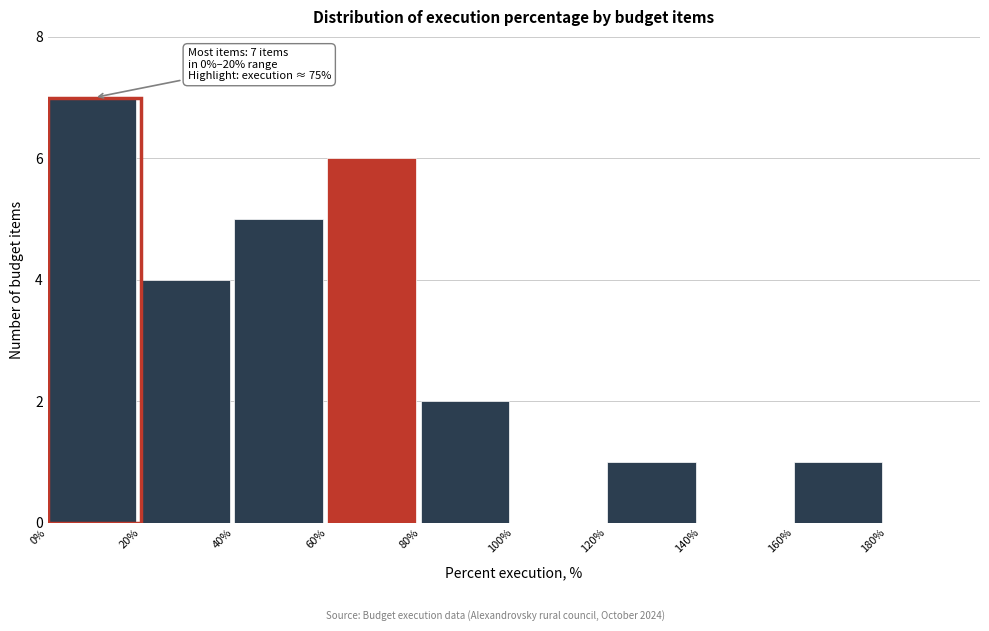

Over which range of the x-axis is the bar tallest?

0 to 20